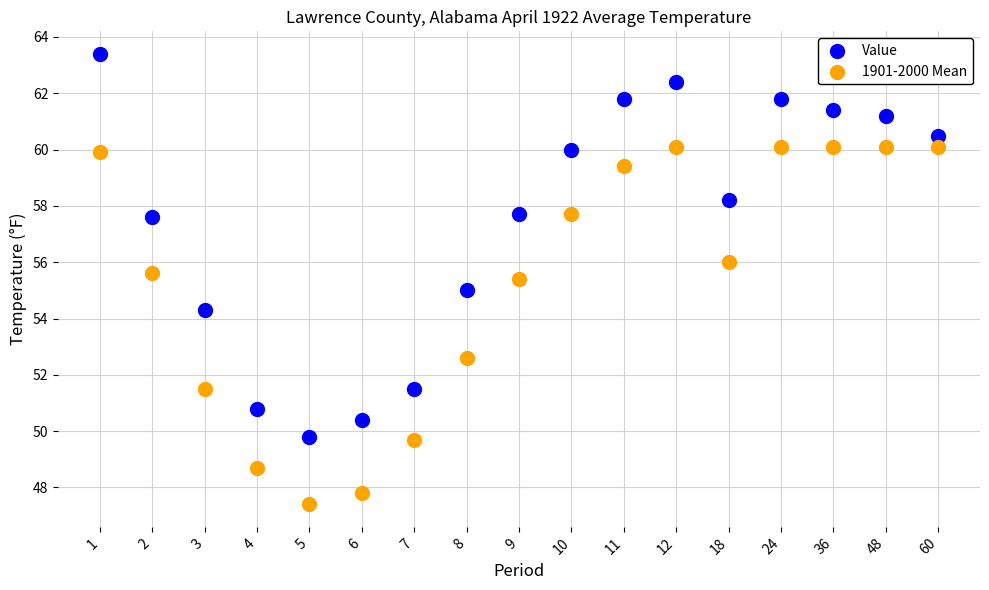

In the 1901-2000 Mean series, what Y value is closest to 53?

52.6